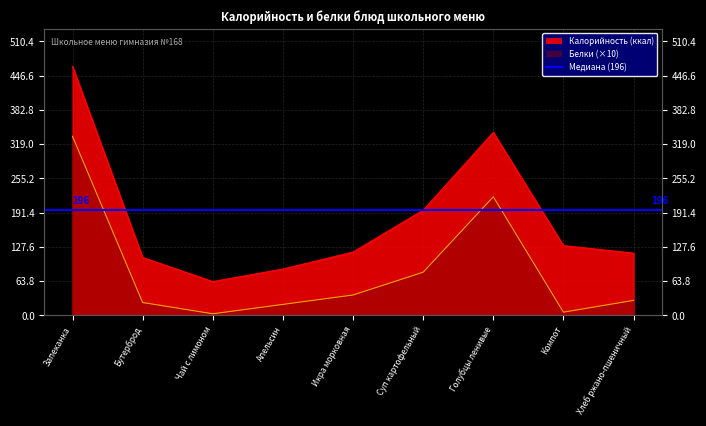

How many interior local peaks does the Калорийность (ккал) series have?

1